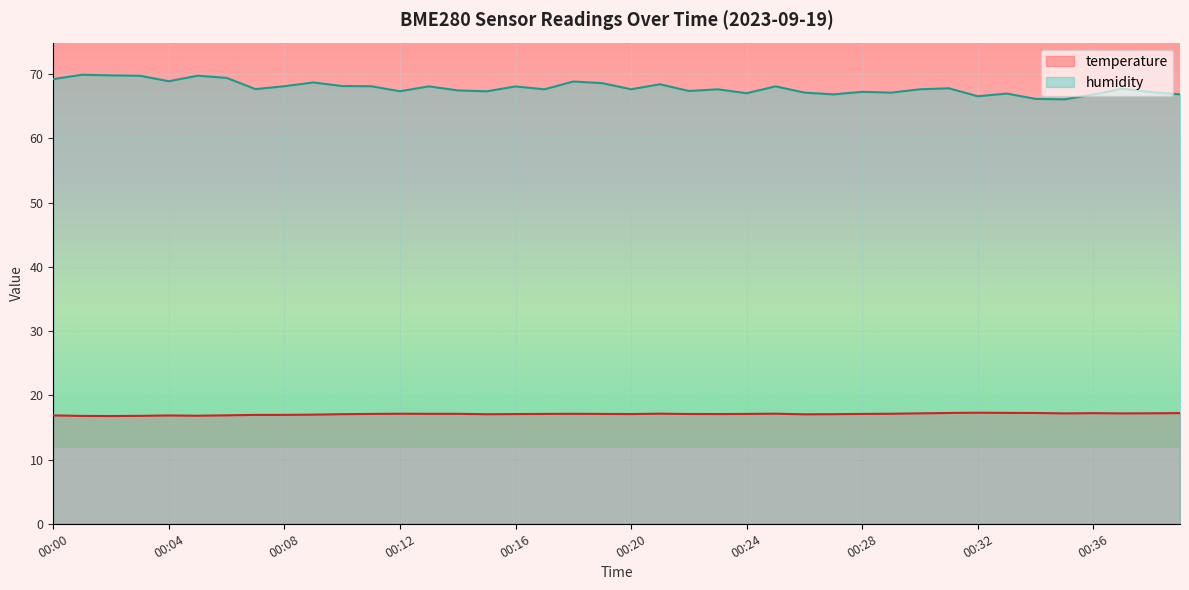

Rank the series by their maximum value, from lowest to highest.

temperature, humidity